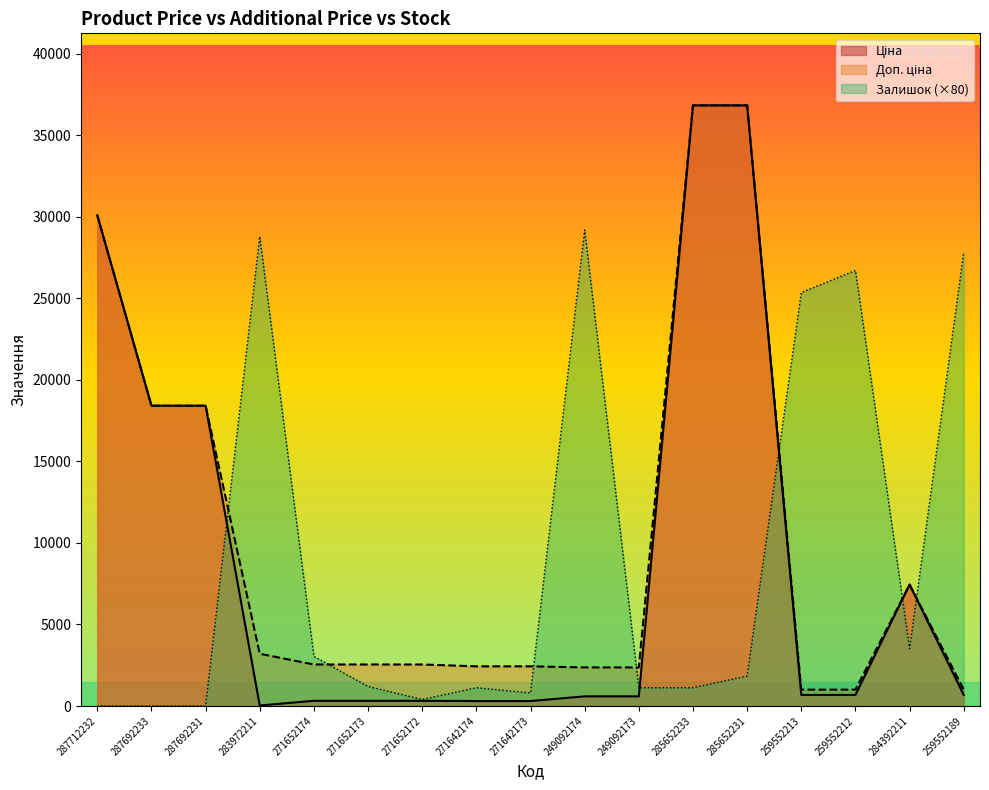

True or false: Ціна and Доп. ціна intersect in this chart.

False